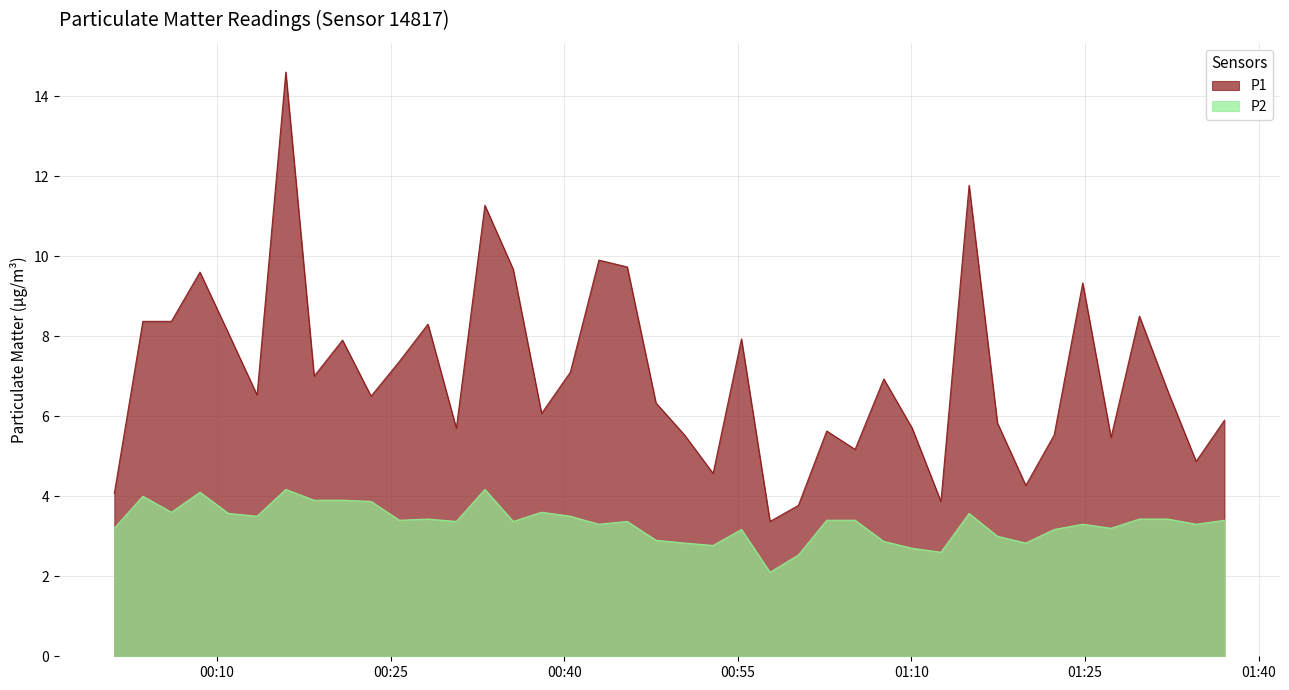

Is the value of P2 at 2023-03-01T01:27:15 greater than the value of P1 at 2023-03-01T00:47:56?

No